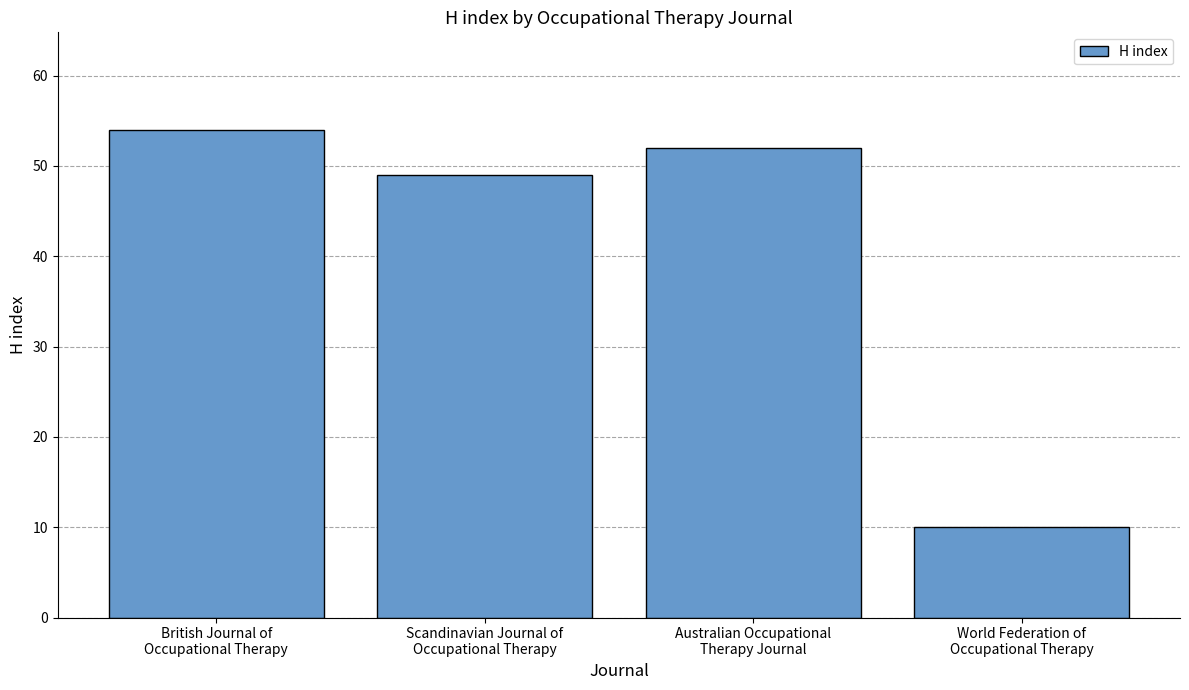

Between British Journal of
Occupational Therapy and World Federation of
Occupational Therapy, which is larger?

British Journal of
Occupational Therapy